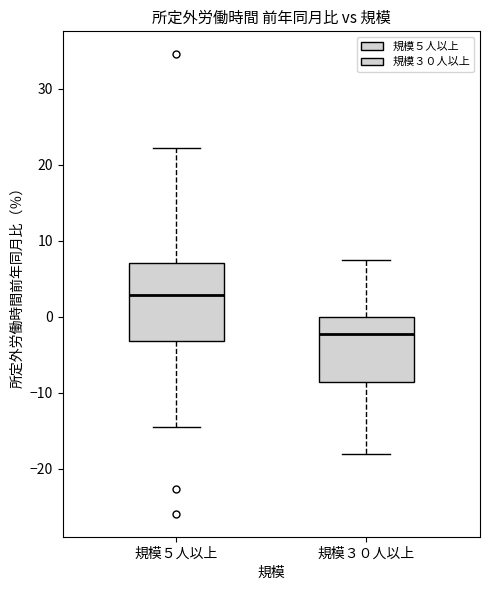

Reading left to right, read every box against the y-axis: the position of its median line, the range the box covers, and the ends of its whiskers. The values are not printed on the chart, so give them approximately, as read against the axis.

規模５人以上: median 3, box -3 to 7, whiskers -14 to 22
規模３０人以上: median -2, box -9 to 0, whiskers -18 to 7